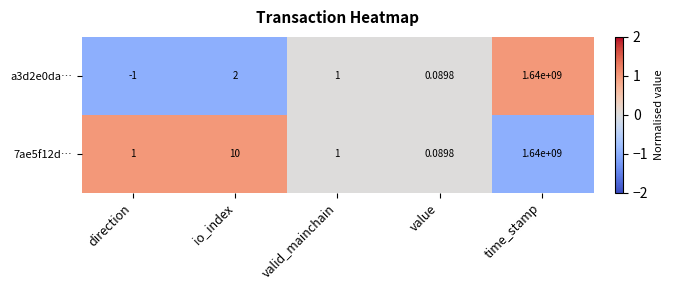

At which label does 7ae5f12d… reach its peak?

time_stamp